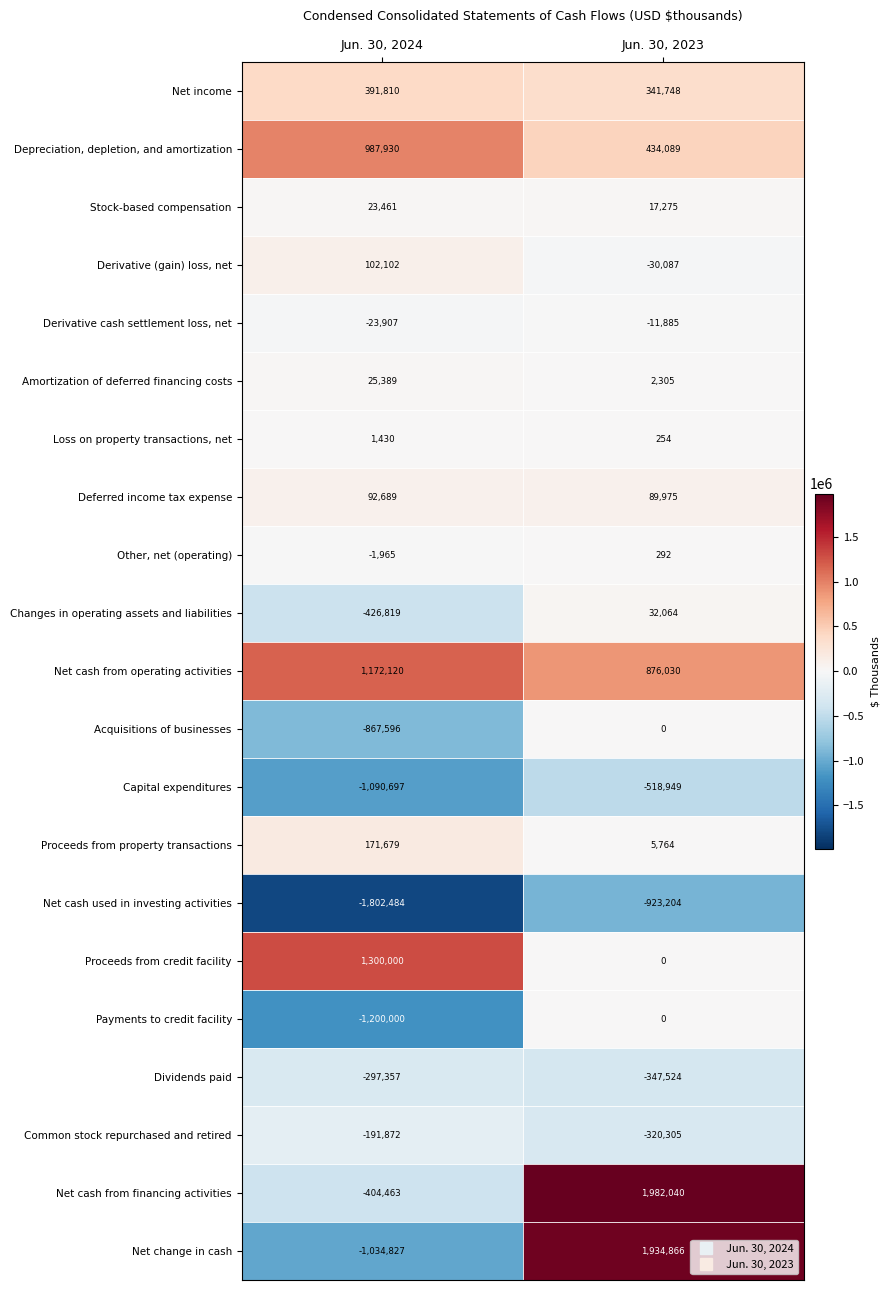

True or false: Depreciation, depletion, and amortization has a value of 677897 at Jun. 30, 2023.

False